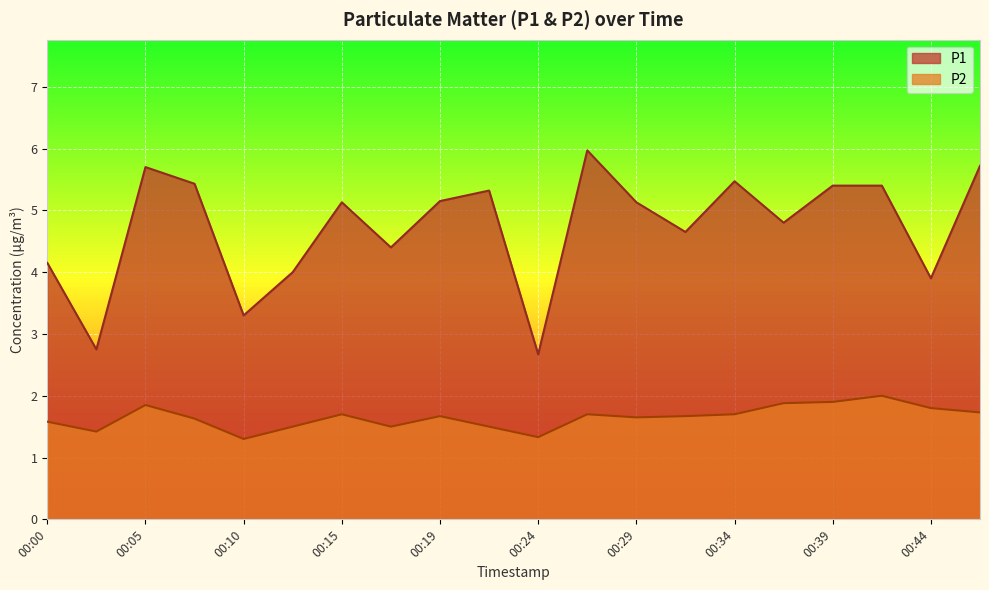

Which category has the highest value across all series?

00:27